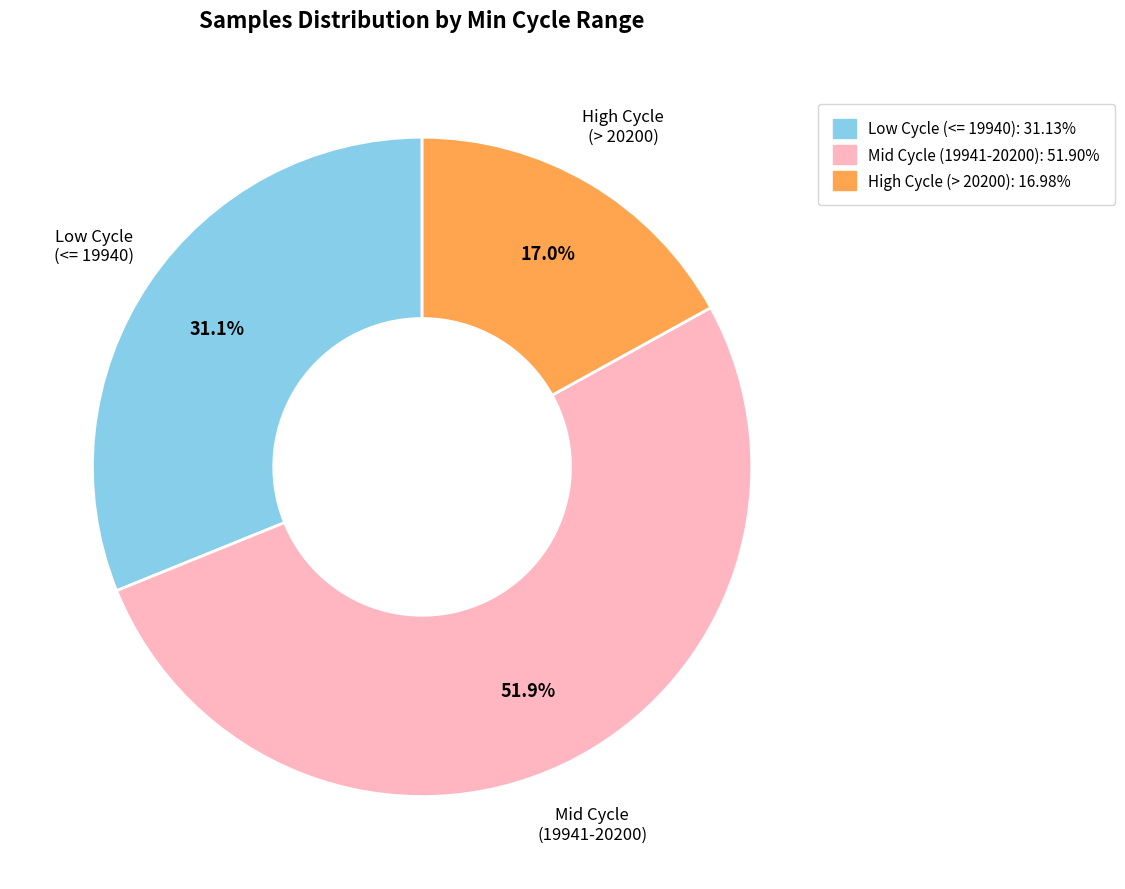

Is there any slice that represents more than half of the pie?

Yes